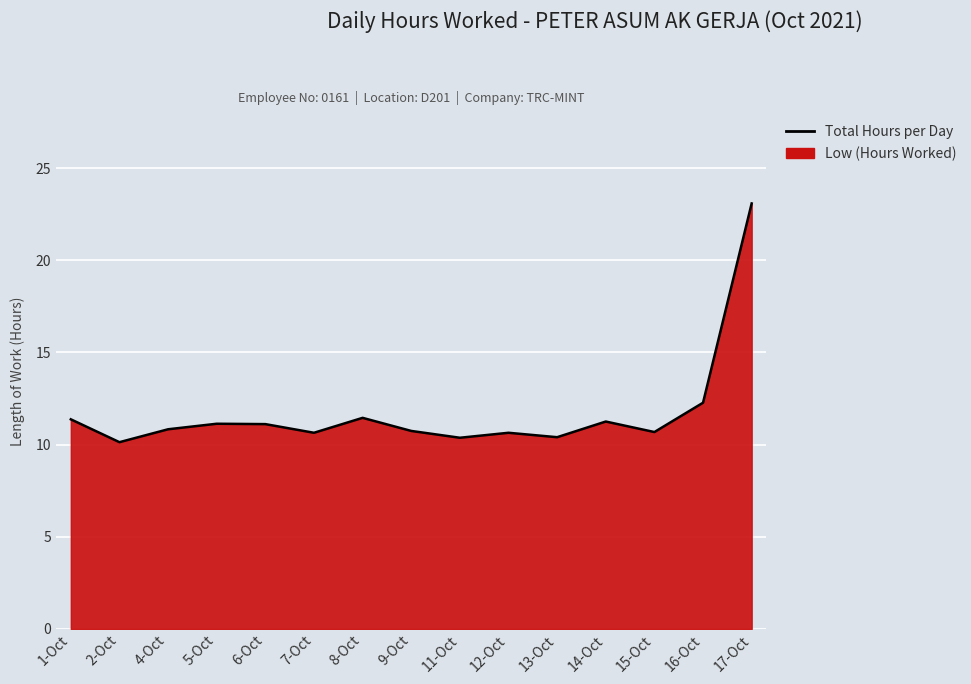

What is the difference between the maximum and second lowest values?

12.7